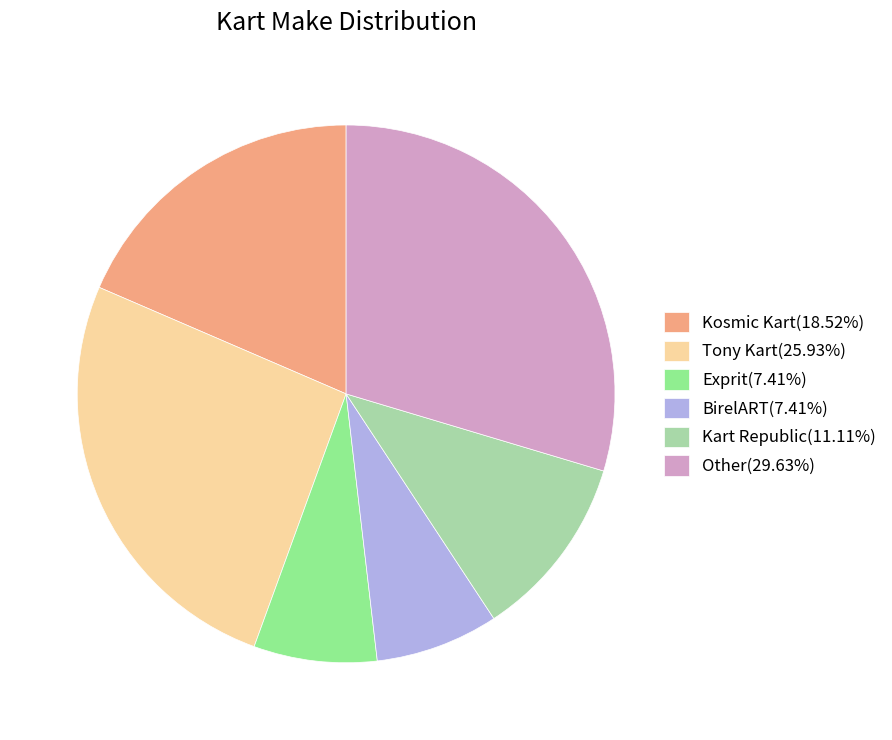

Is Other the majority of the pie?

No